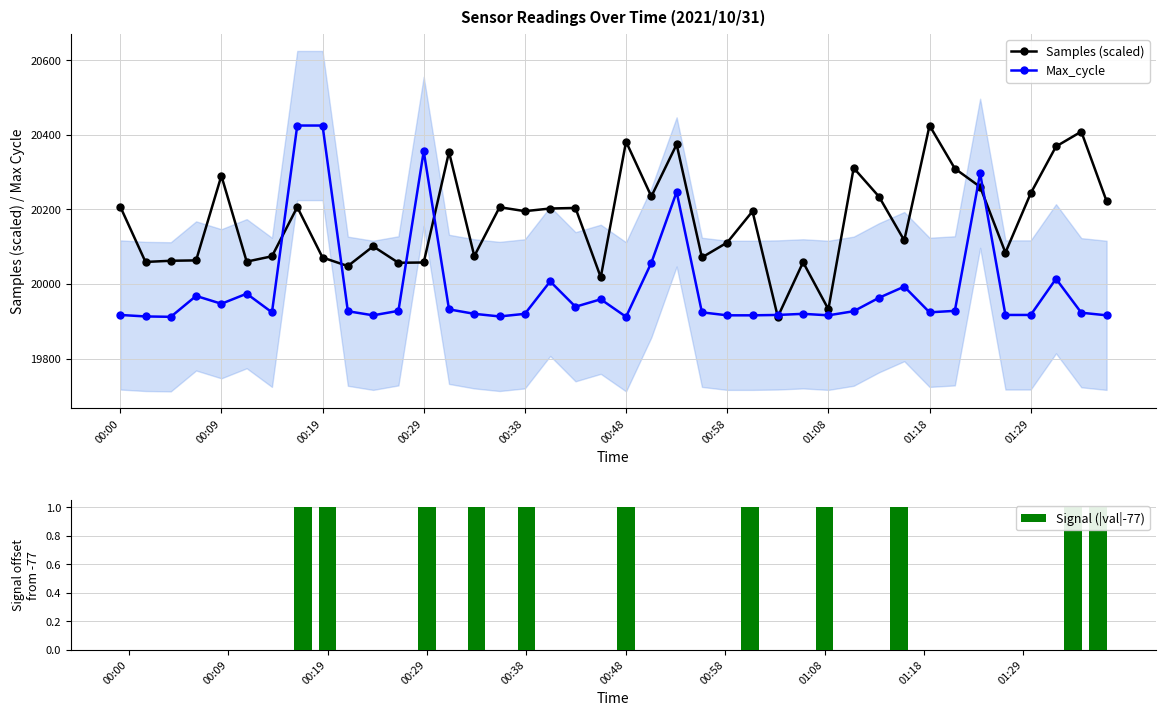

Does the chart contain stacked bars?

No